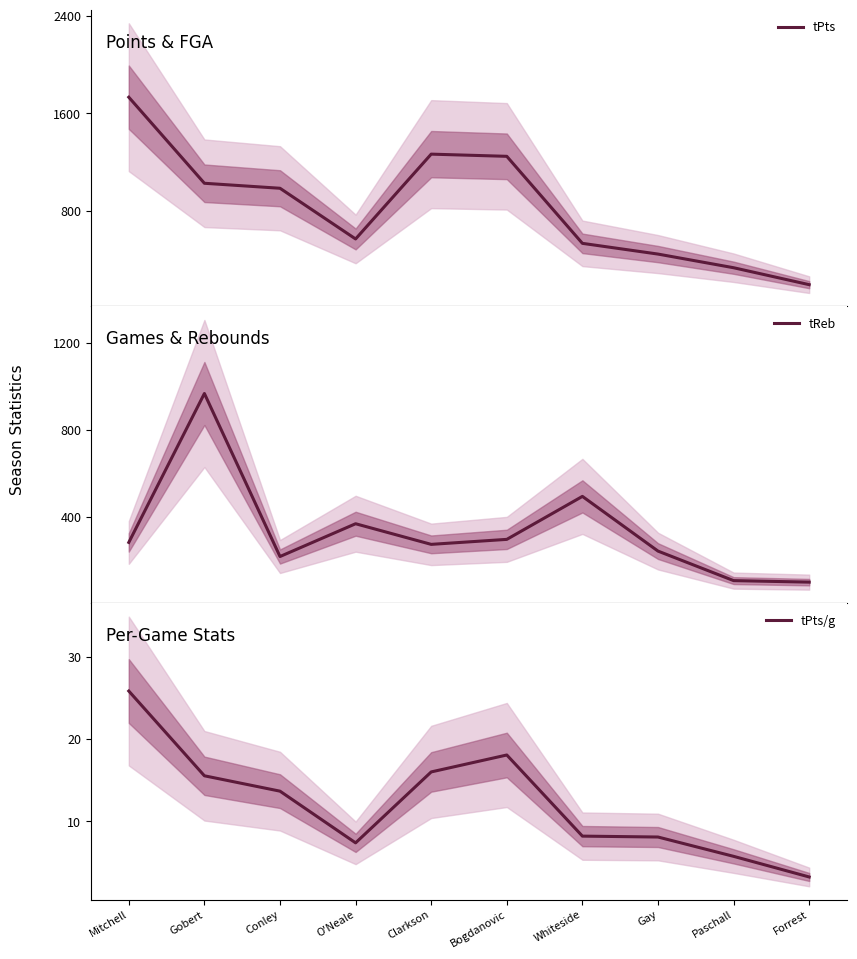

Between O'Neale and Paschall, which series saw the biggest shift?

tReb